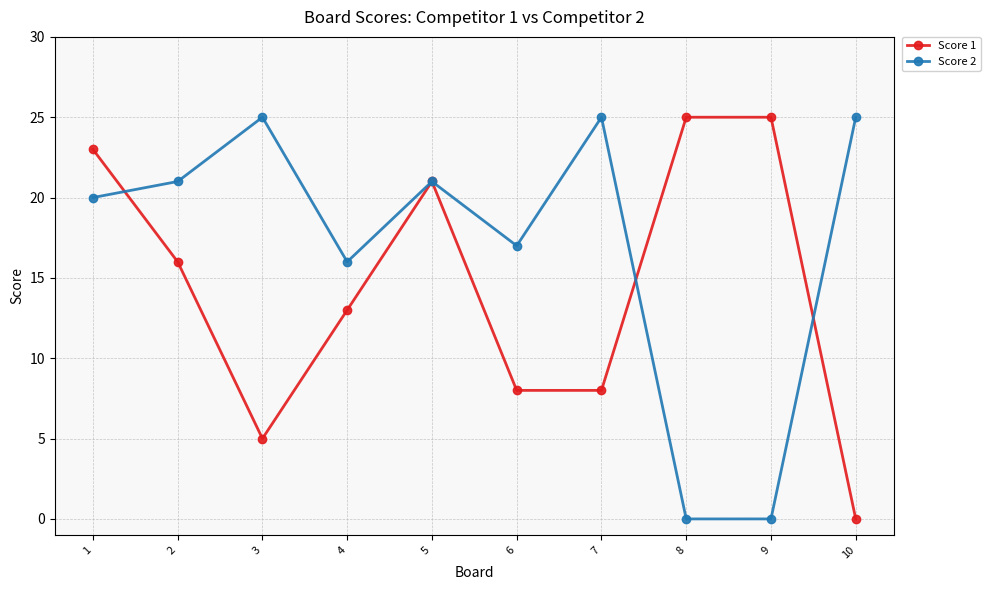

Where is Score 2 nearest to the value 12?

4